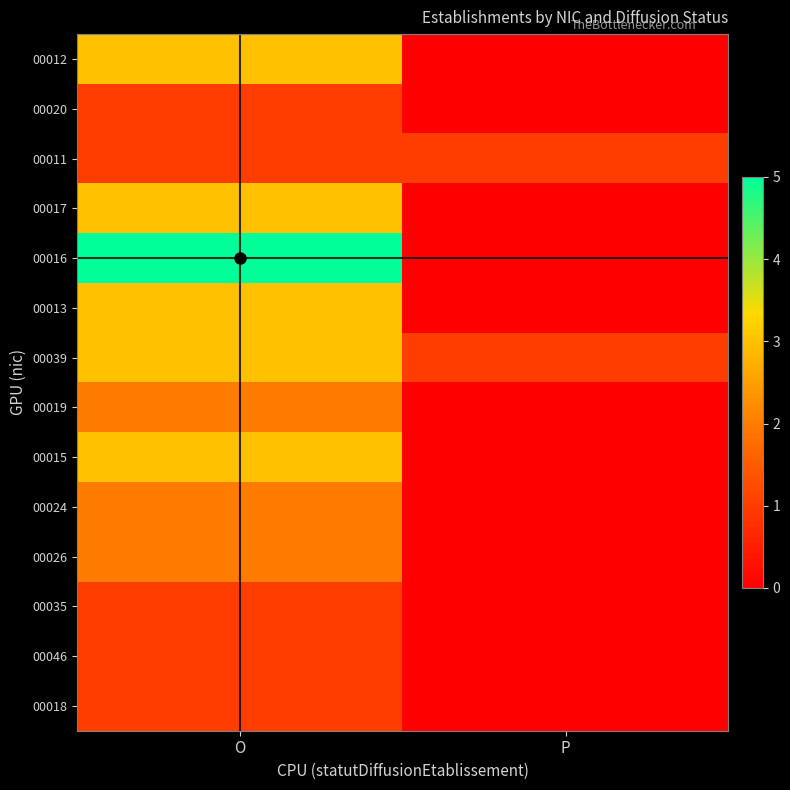

List the series in order of their peak value, highest first.

00016, 00012, 00017, 00013, 00039, 00015, 00019, 00024, 00026, 00020, 00011, 00035, 00046, 00018